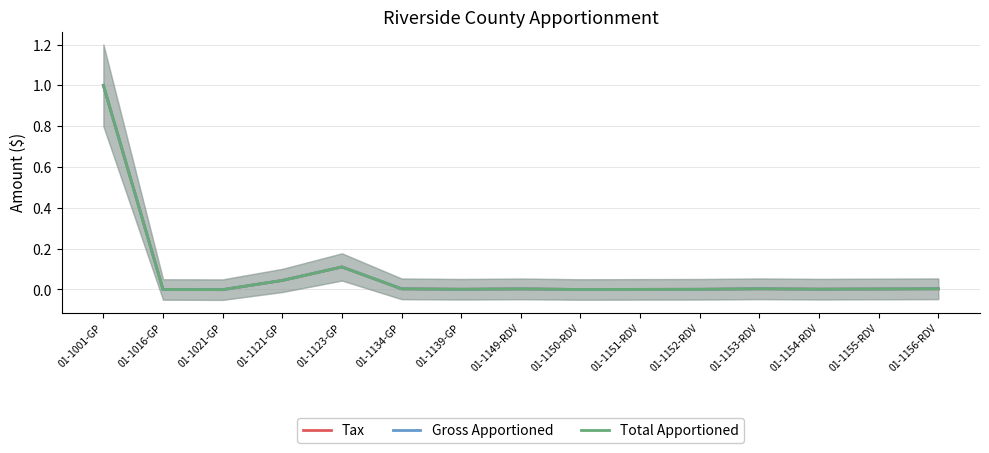

What are all the series names shown in the legend?

Tax, Gross Apportioned, Total Apportioned